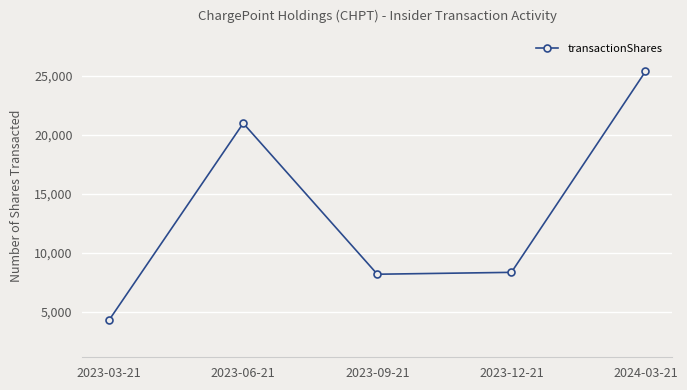

At which label is the value closest to 14844?

2023-06-21